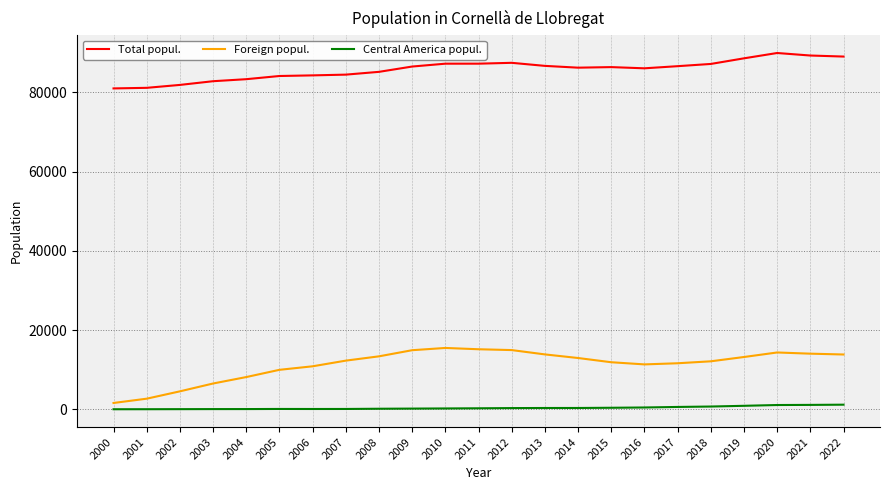

At how many categories does at least one series exceed 22759?

23